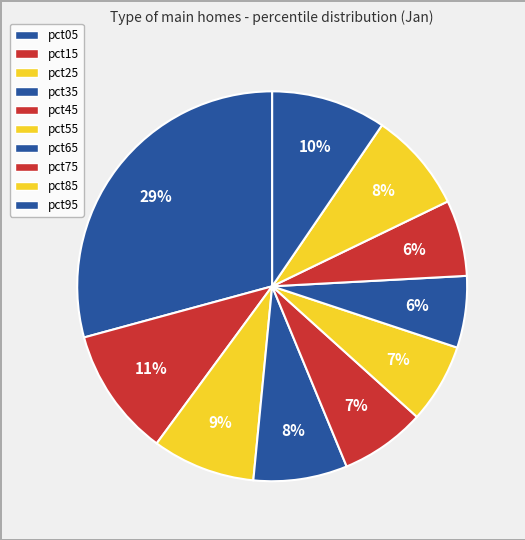

Is there a majority slice in this chart?

No